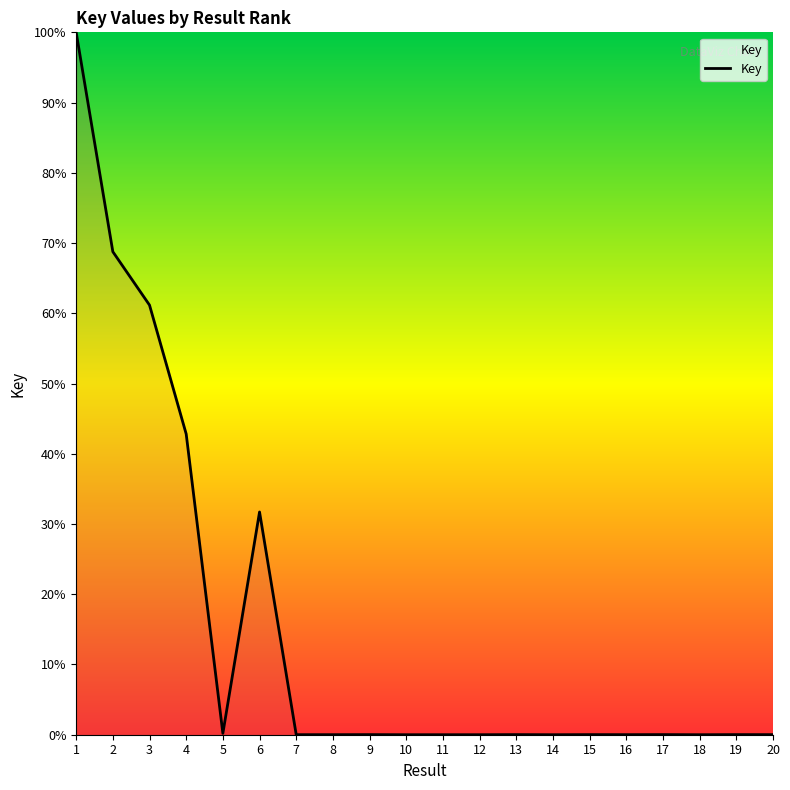

Count the number of categories in the chart.

20